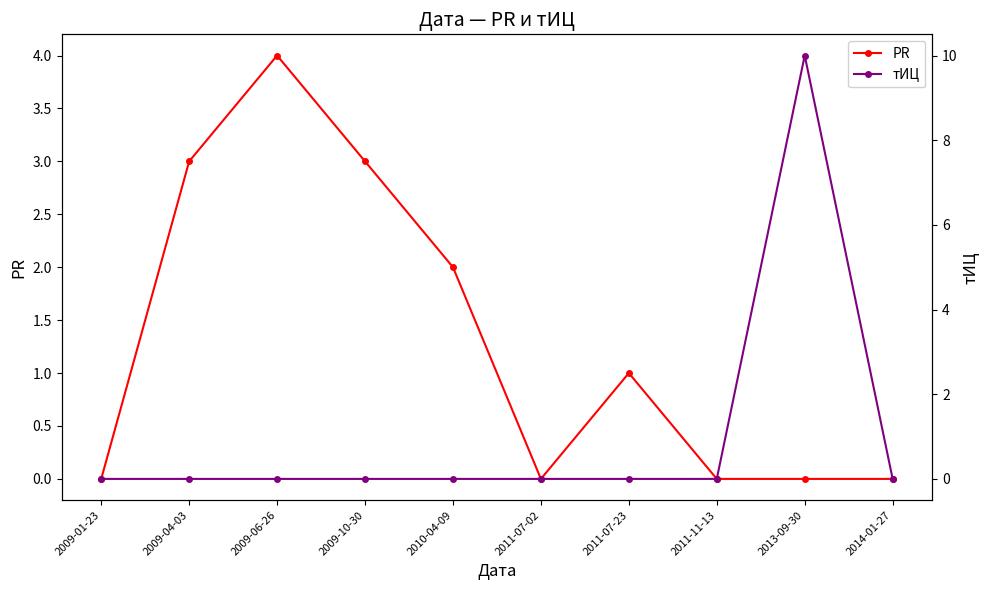

At which category is the sum across all series the highest?

2013-09-30